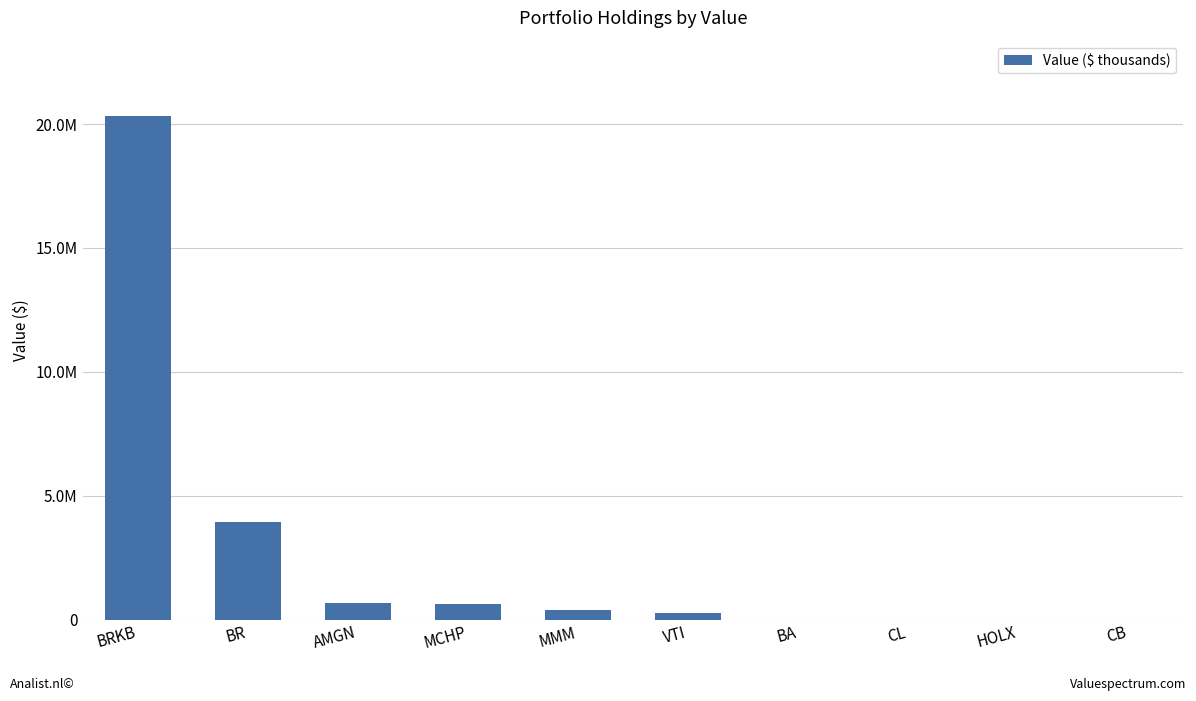

Are the bars horizontal?

No